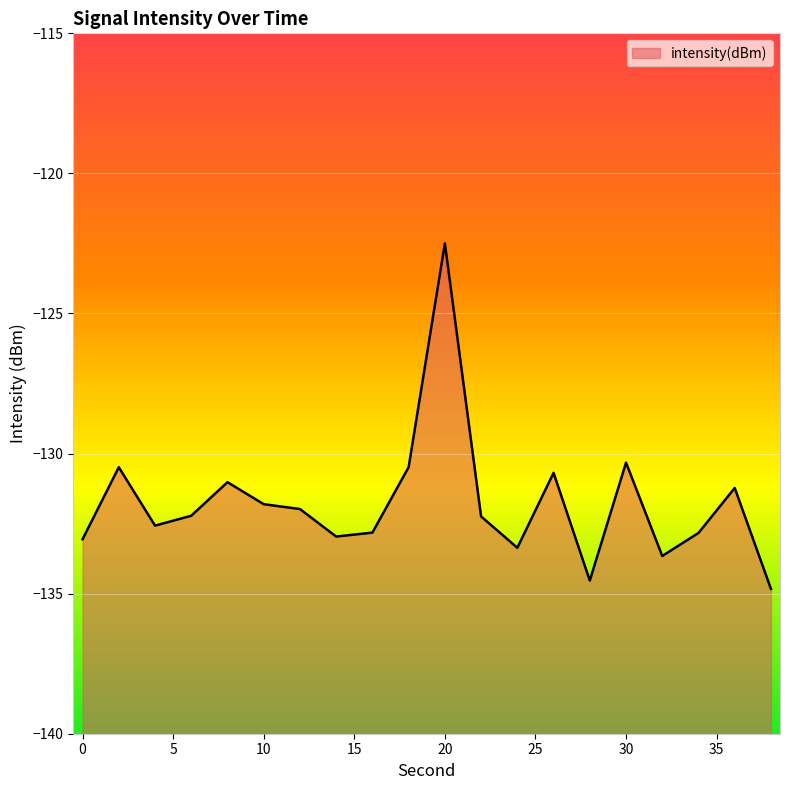

Reading left to right, extract all data points from this chart.

-133.1	-130.5	-132.6	-132.2	-131.0	-131.8	-132.0	-133.0	-132.8	-130.5	-122.5	-132.2	-133.4	-130.7	-134.5	-130.3	-133.7	-132.8	-131.2	-134.8